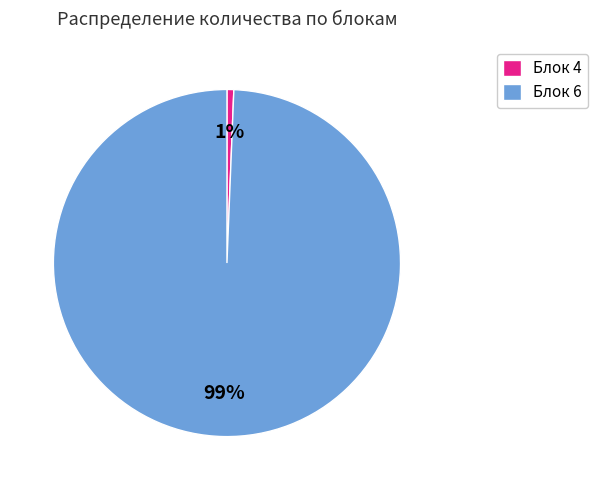

To the nearest percent, what percentage of the pie is Блок 6?

99%